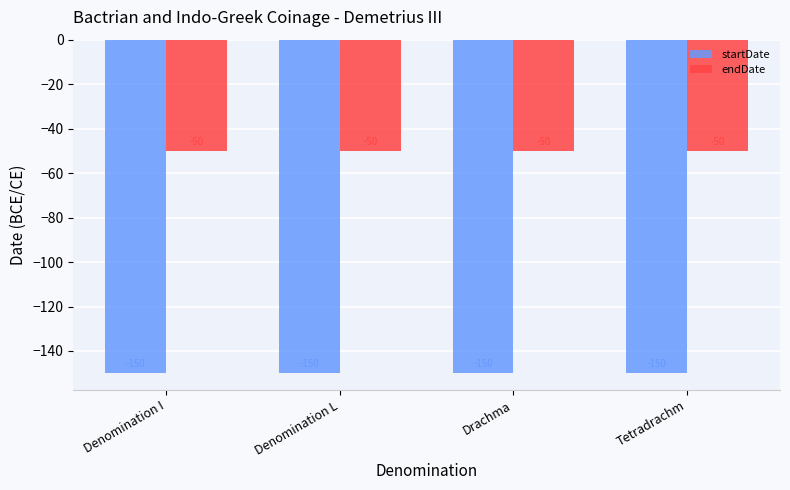

What is the difference between the highest and lowest values at Denomination I?

100